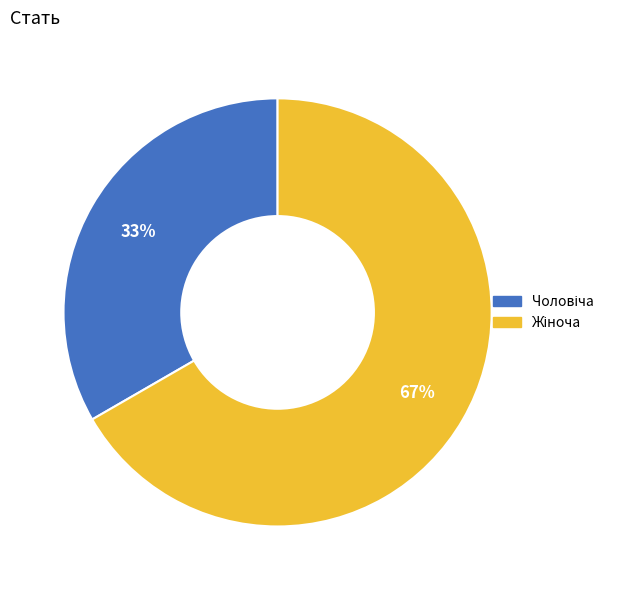

To the nearest percent, what is the average slice percentage?

50%